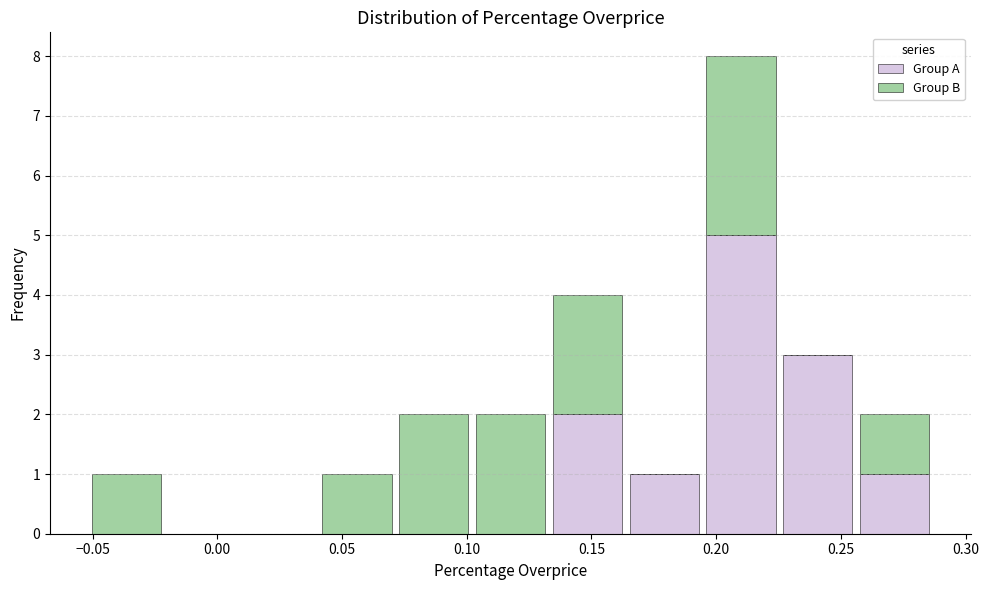

Which range on the x-axis has the tallest stacked bar (by total height)?

0.195 to 0.225